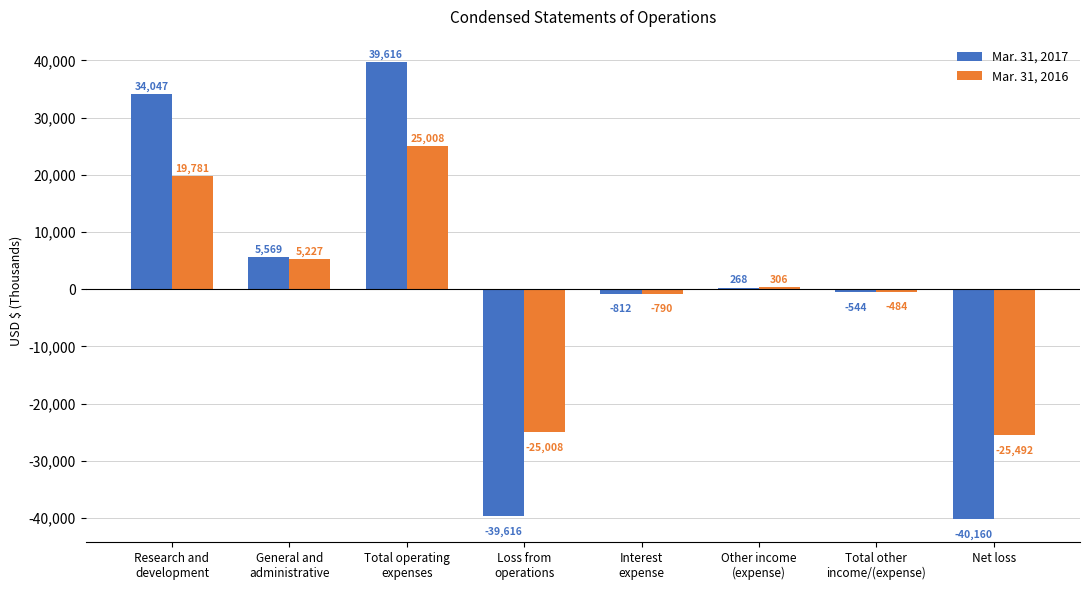

Reading right to left, what are all the values shown in this chart?

Mar. 31, 2017: -40160	-544	268	-812	-39616	39616	5569	34047
Mar. 31, 2016: -25492	-484	306	-790	-25008	25008	5227	19781